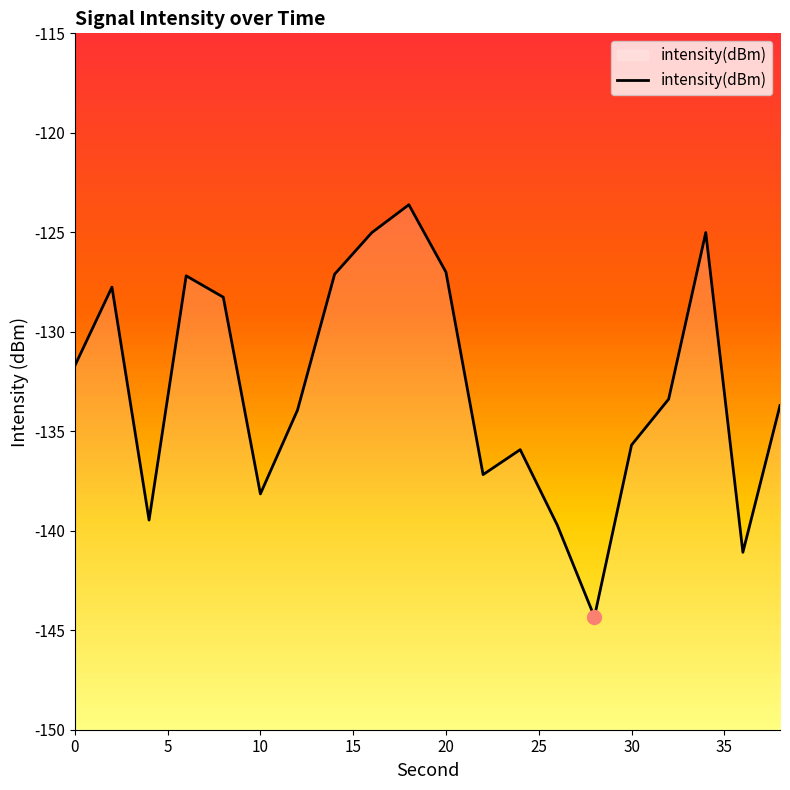

Reading left to right, what are all the values shown in this chart?

-131.7	-127.8	-139.5	-127.2	-128.3	-138.1	-133.9	-127.1	-125.0	-123.6	-127.0	-137.2	-135.9	-139.7	-144.3	-135.7	-133.4	-125.0	-141.1	-133.7